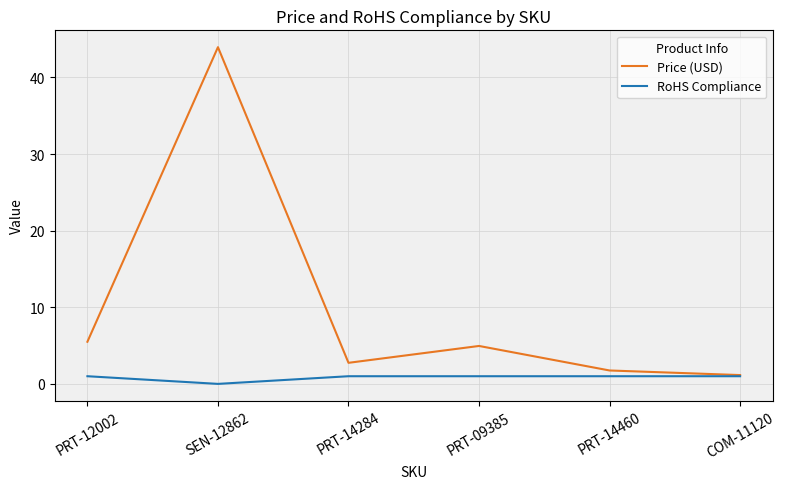

What is the difference between the Price (USD) values at PRT-14460 and PRT-09385?

3.2